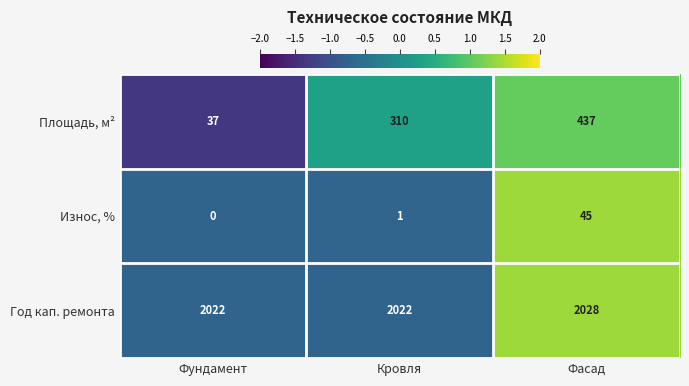

Read the Год кап. ремонта value at Фундамент.

2022